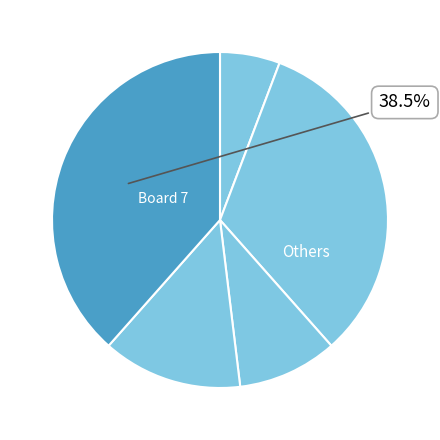

Count the number of slices in the pie.

5